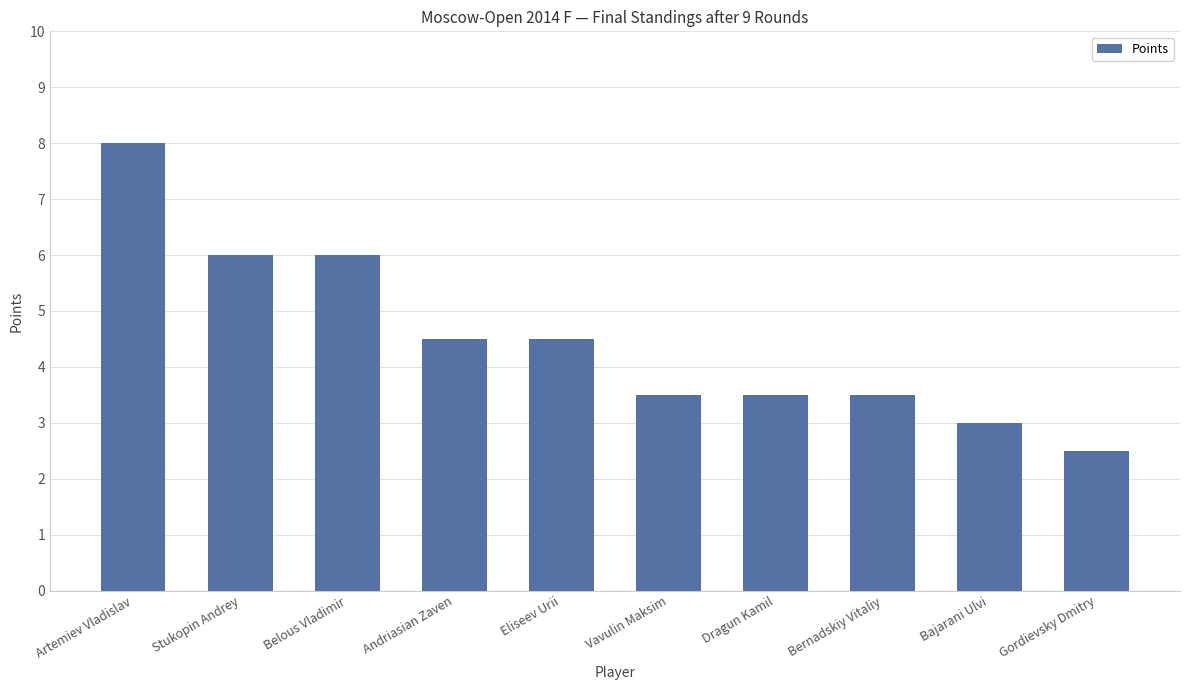

Reading left to right, what are all the values shown in this chart?

8.0	6.0	6.0	4.5	4.5	3.5	3.5	3.5	3.0	2.5